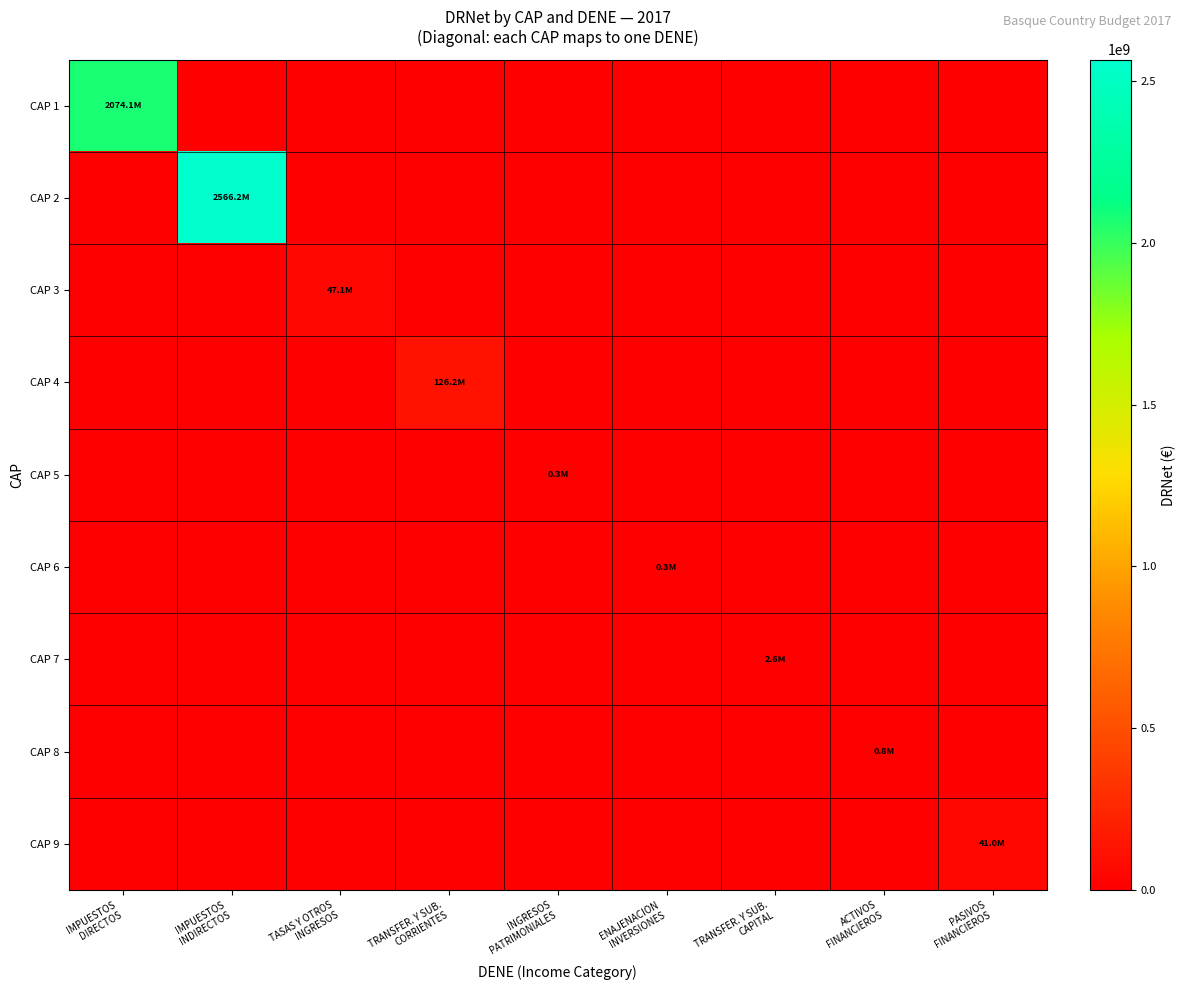

At which category does the chart reach its peak across all series?

IMPUESTOS
INDIRECTOS